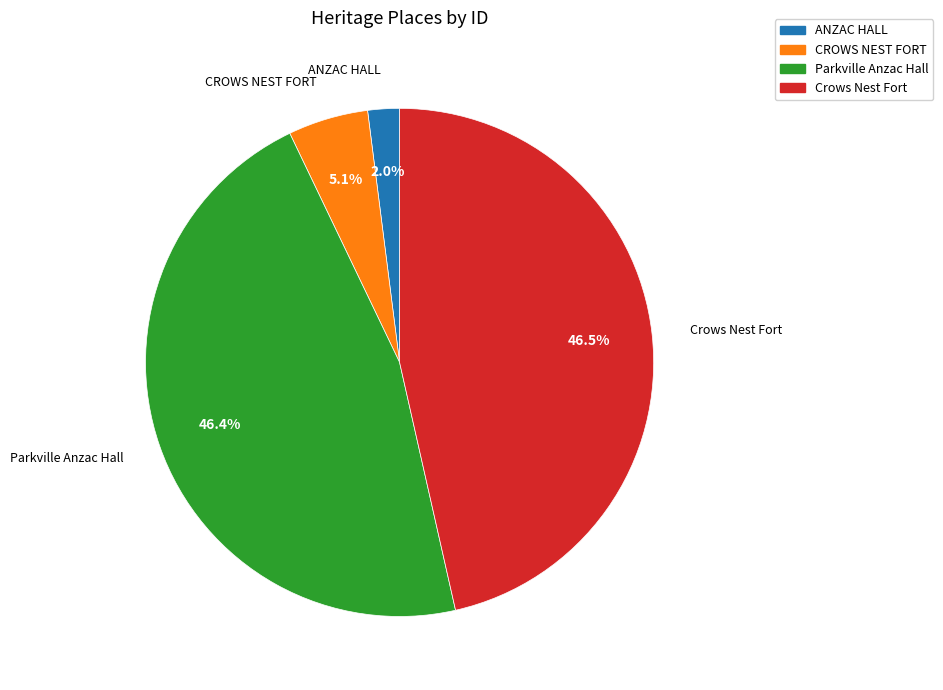

To the nearest percent, what is the average slice percentage?

25%